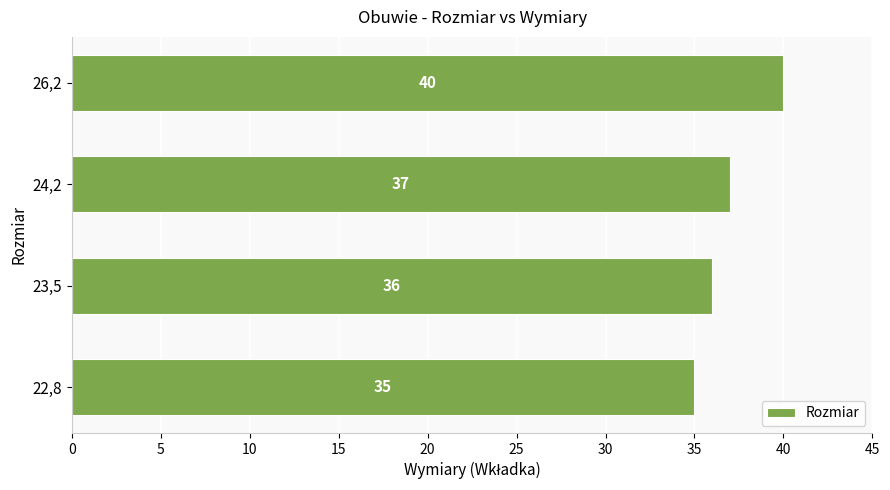

Reading bottom to top, what are all the values shown in this chart?

22,8=35	23,5=36	24,2=37	26,2=40